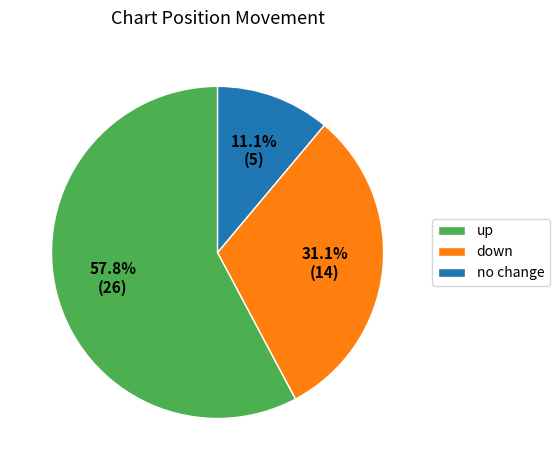

Rank the categories by value from highest to lowest.

up, down, no change